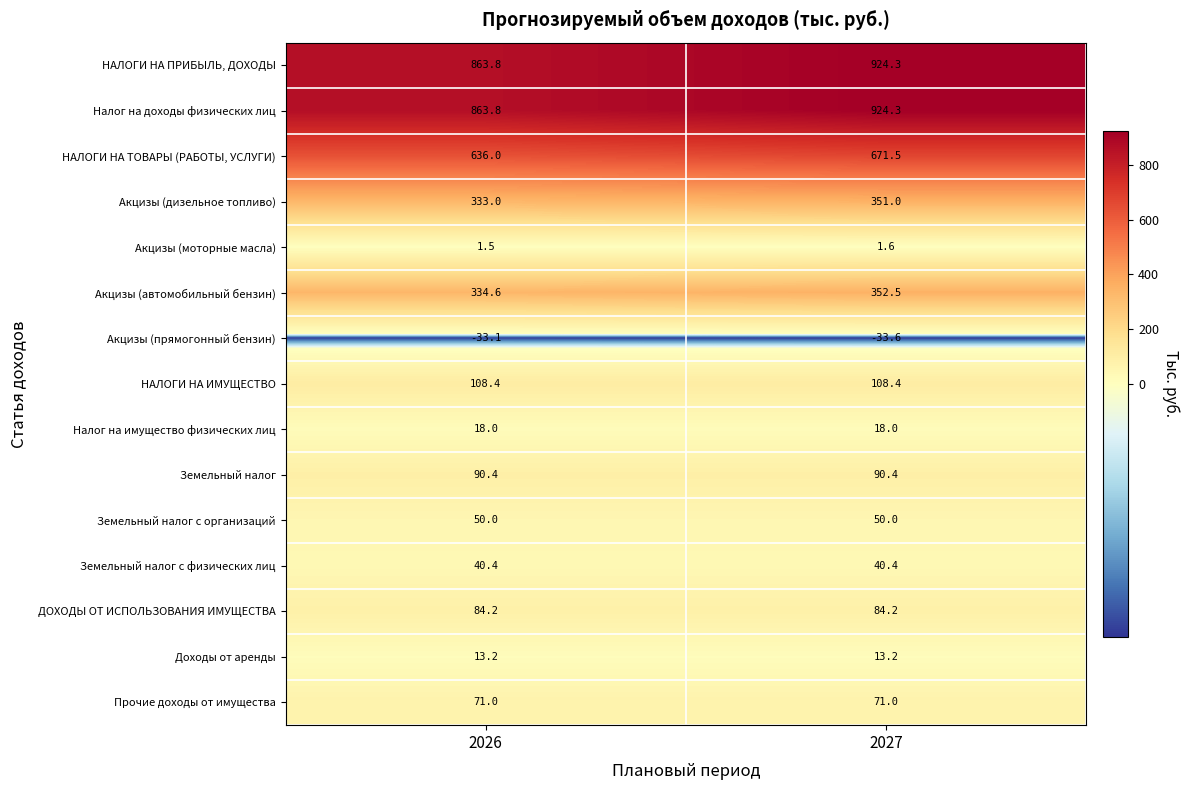

How many distinct data groups are displayed?

15